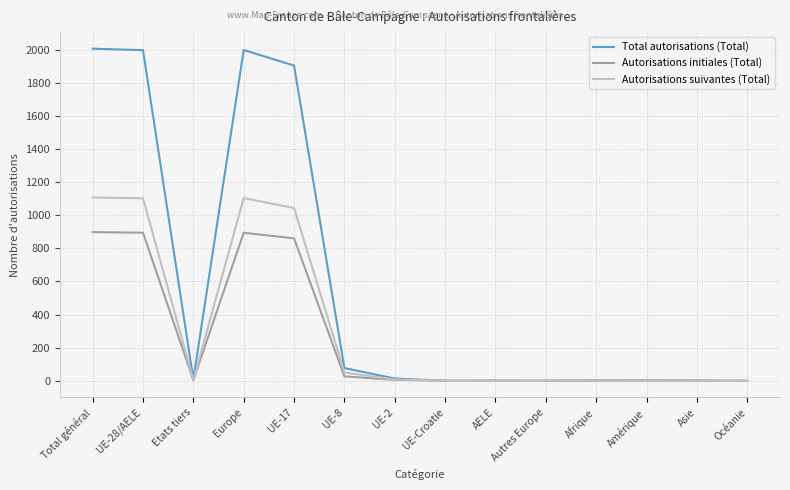

Which series has the largest total across all categories?

Total autorisations (Total)